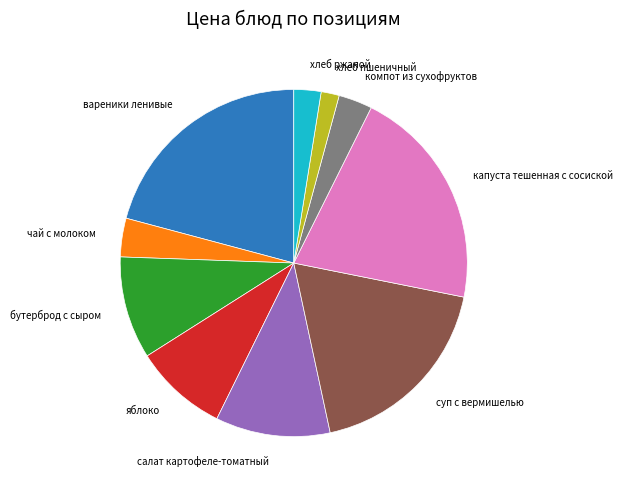

Count the number of slices in the pie.

10